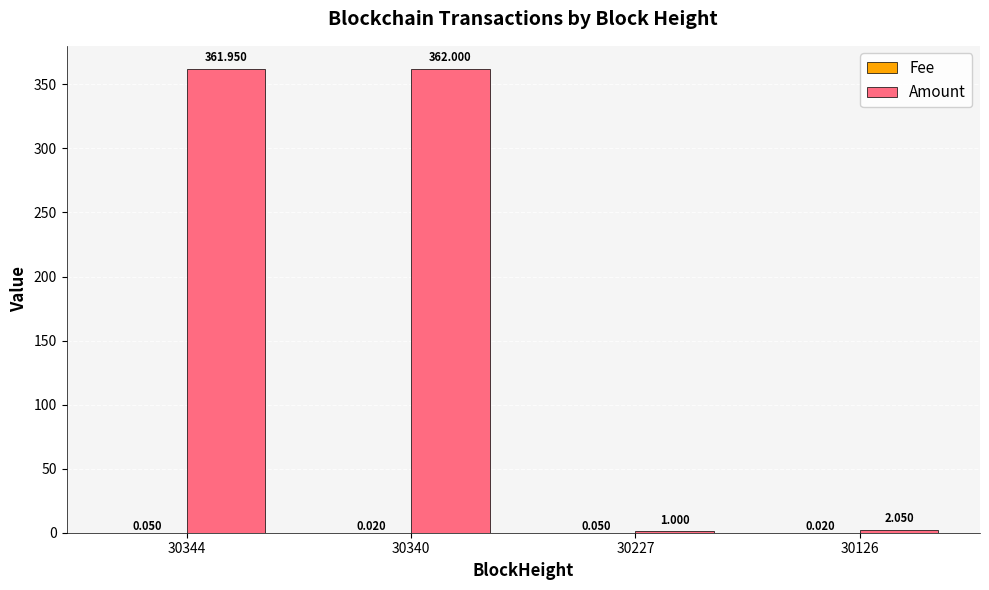

Where does the Amount series first go above 361?

30344